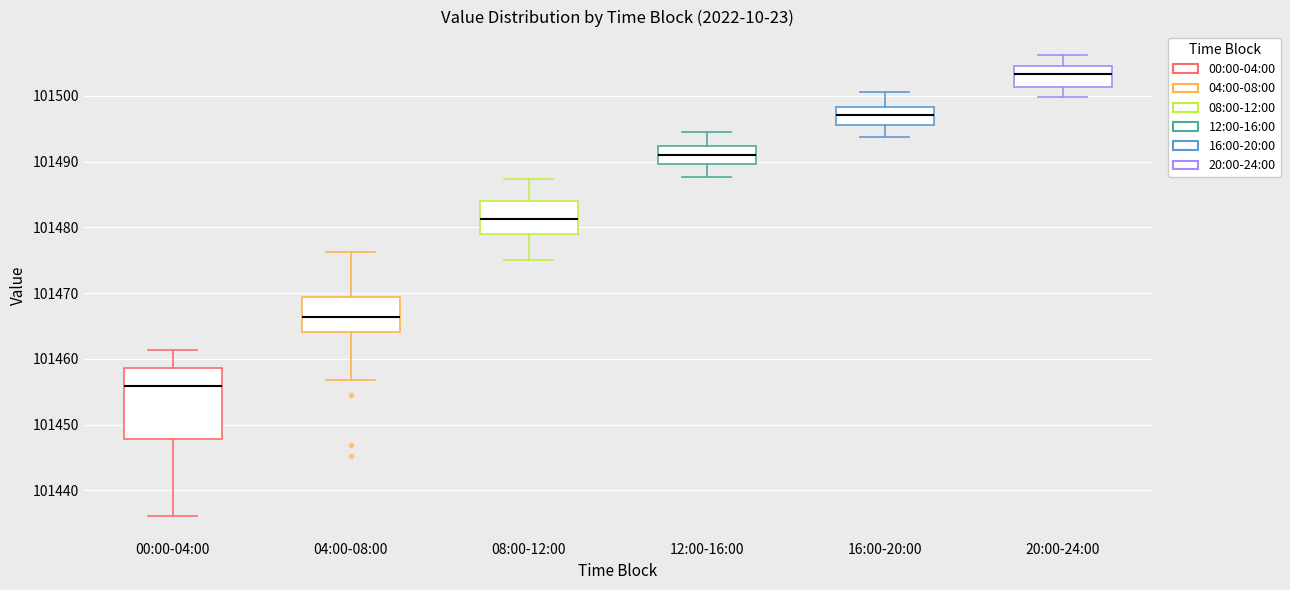

Reading left to right, transcribe this box plot: for each box, give where its median line is, the range the box spans, and where its two whiskers end, as read against the y-axis. The values are not printed on the chart, so give them approximately, as read against the axis.

00:00-04:00: median 101456, box 101448 to 101459, whiskers 101436 to 101461
04:00-08:00: median 101466, box 101464 to 101469, whiskers 101457 to 101476
08:00-12:00: median 101481, box 101479 to 101484, whiskers 101475 to 101487
12:00-16:00: median 101491, box 101490 to 101492, whiskers 101488 to 101495
16:00-20:00: median 101497, box 101496 to 101498, whiskers 101494 to 101501
20:00-24:00: median 101503, box 101501 to 101505, whiskers 101500 to 101506